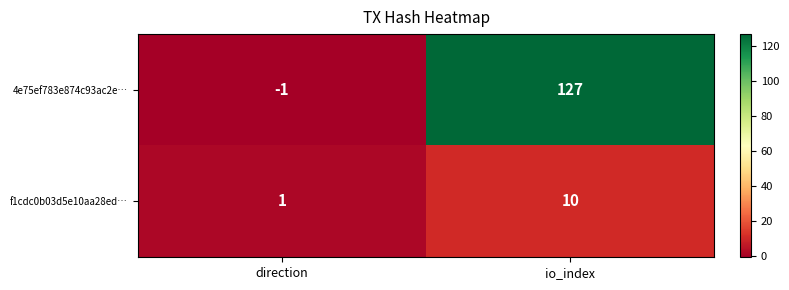

What is the difference between the 4e75ef783e874c93ac2e… values at direction and io_index?

128